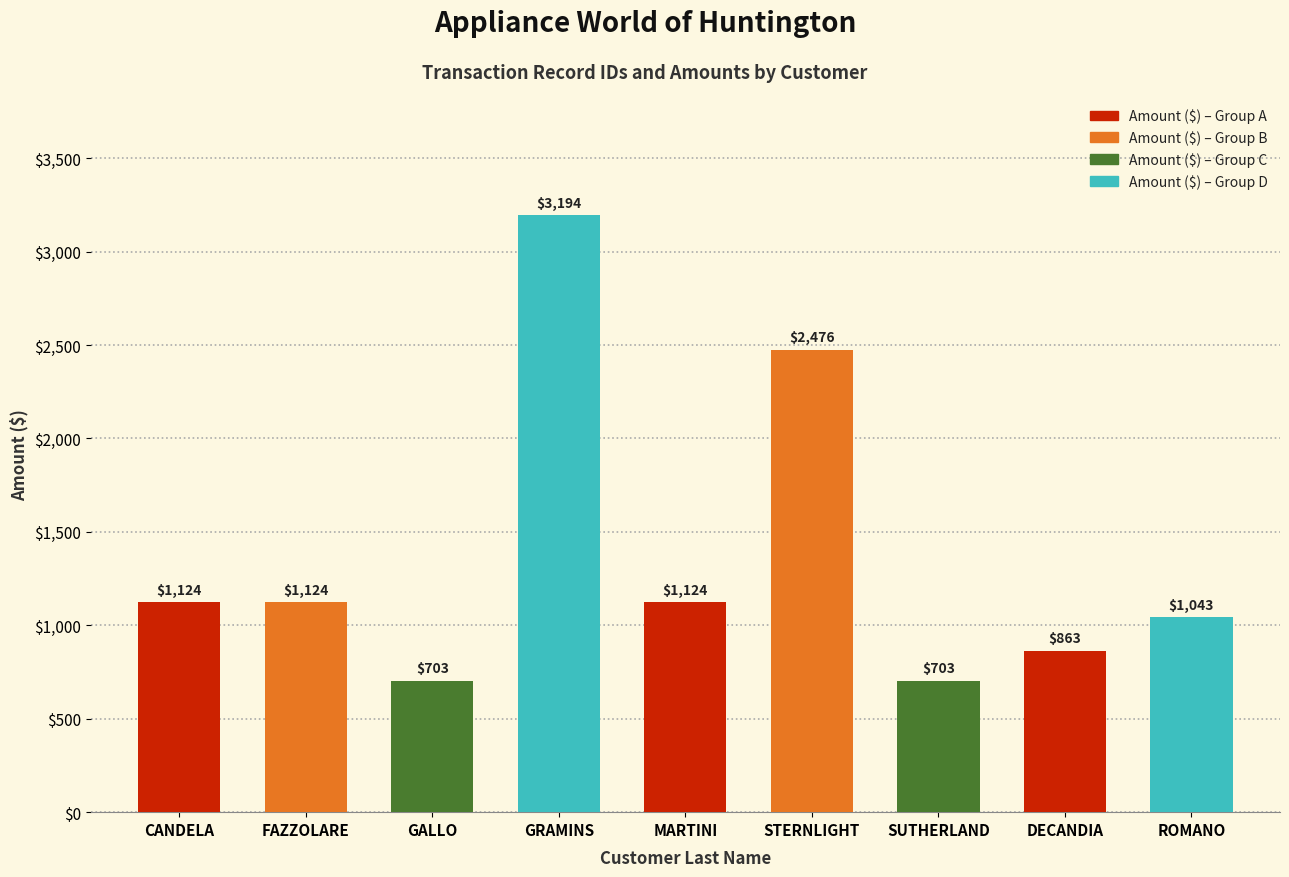

True or false: the data shows 703 at SUTHERLAND.

True